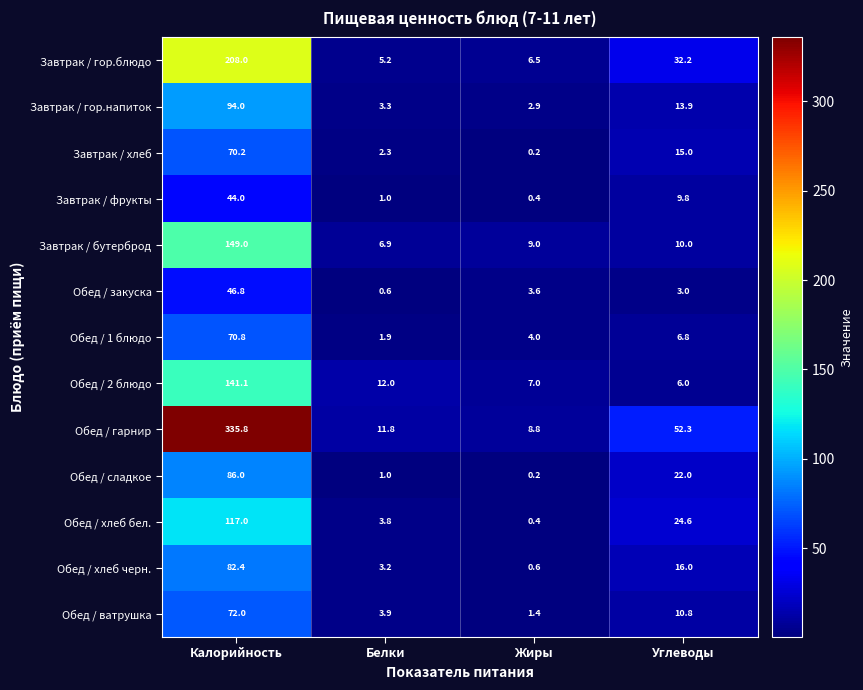

What is the difference between the highest and lowest values at Углеводы?

49.3